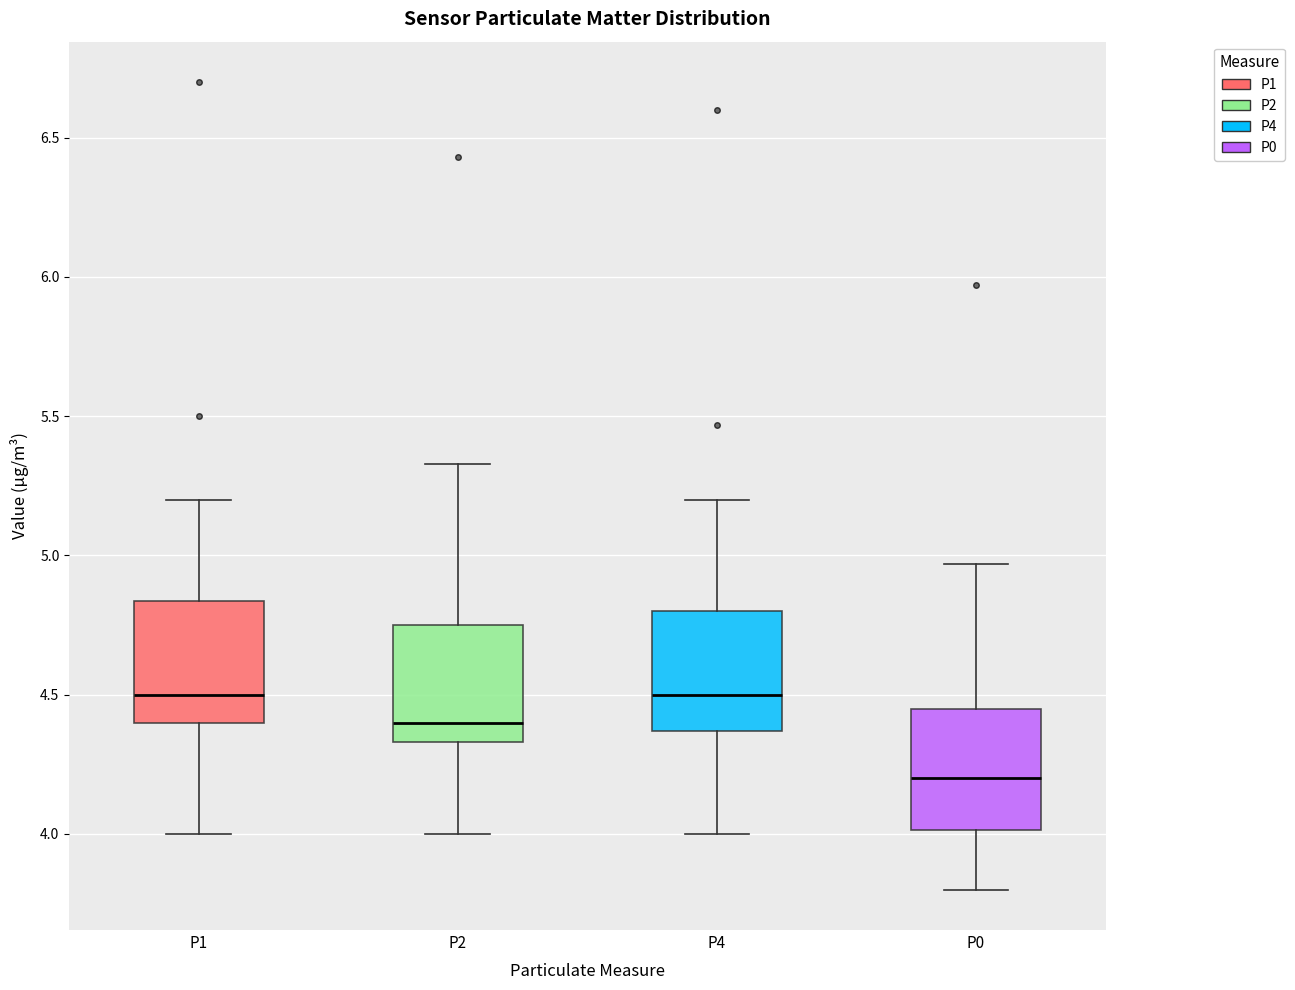

Reading left to right, transcribe this box plot: for each box, give where its median line is, the range the box spans, and where its two whiskers end, as read against the y-axis. The values are not printed on the chart, so give them approximately, as read against the axis.

P1: median 4.50, box 4.40 to 4.85, whiskers 4.00 to 5.20
P2: median 4.40, box 4.35 to 4.75, whiskers 4.00 to 5.35
P4: median 4.50, box 4.35 to 4.80, whiskers 4.00 to 5.20
P0: median 4.20, box 4.00 to 4.45, whiskers 3.80 to 4.95